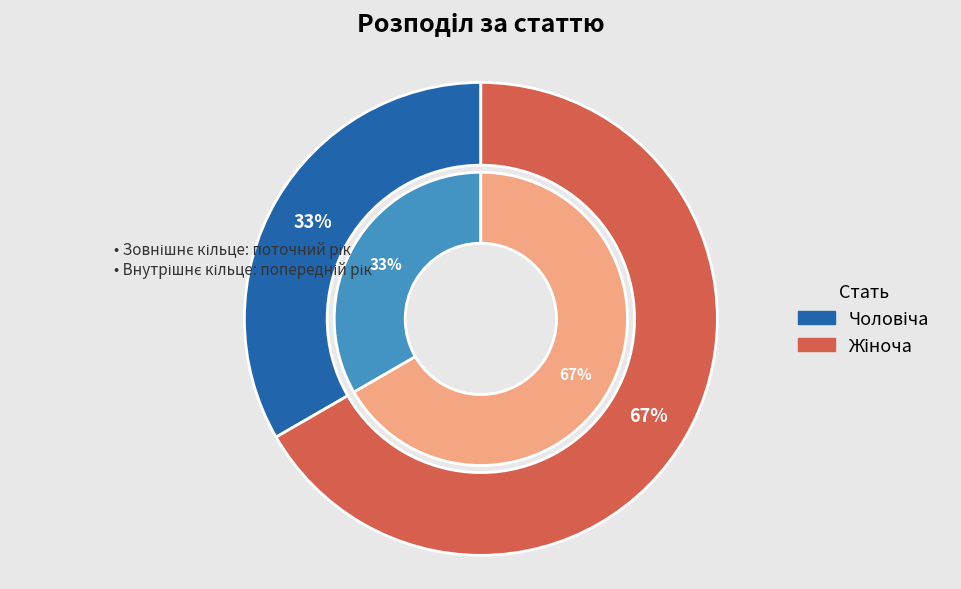

Between Жіноча and Чоловіча, which is larger?

Жіноча